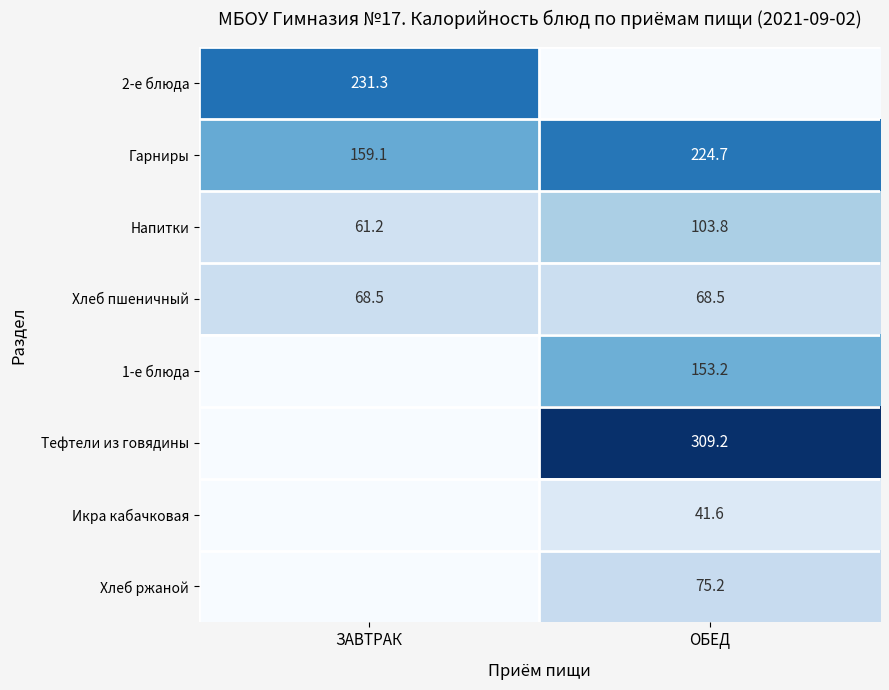

What is the highest value of the Гарниры series?

224.7